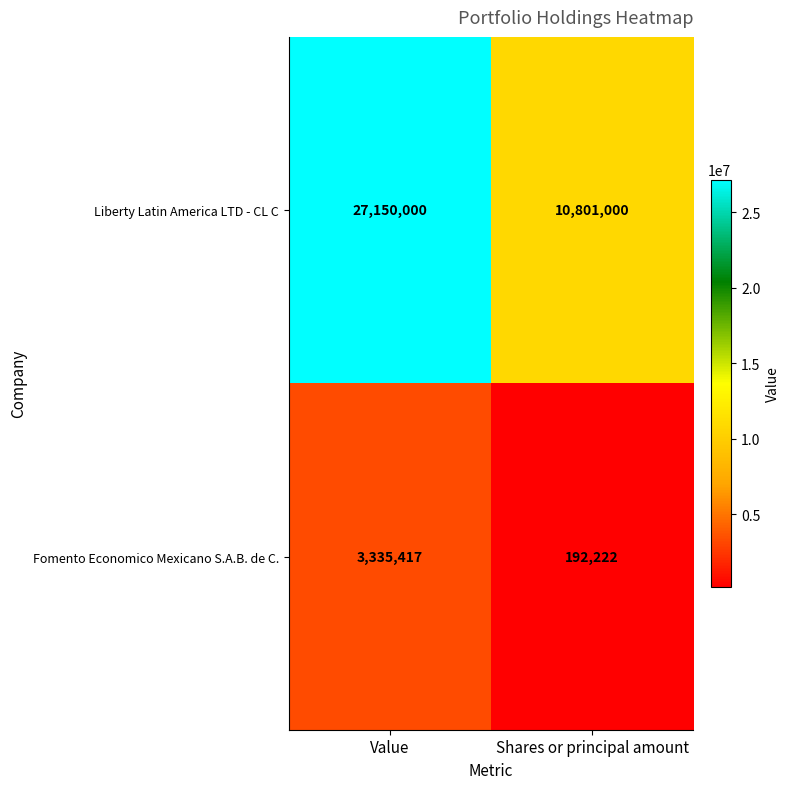

How many data points does each series have?

2